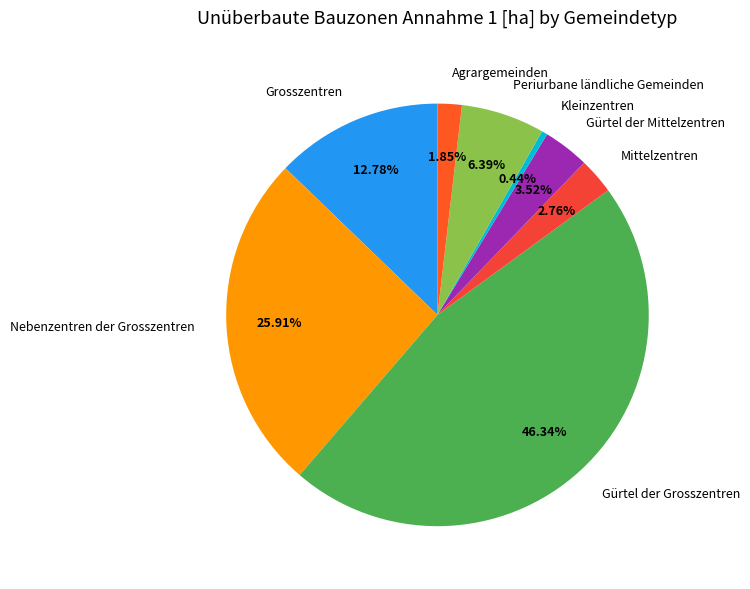

Between Gürtel der Mittelzentren and Grosszentren, which is larger?

Grosszentren